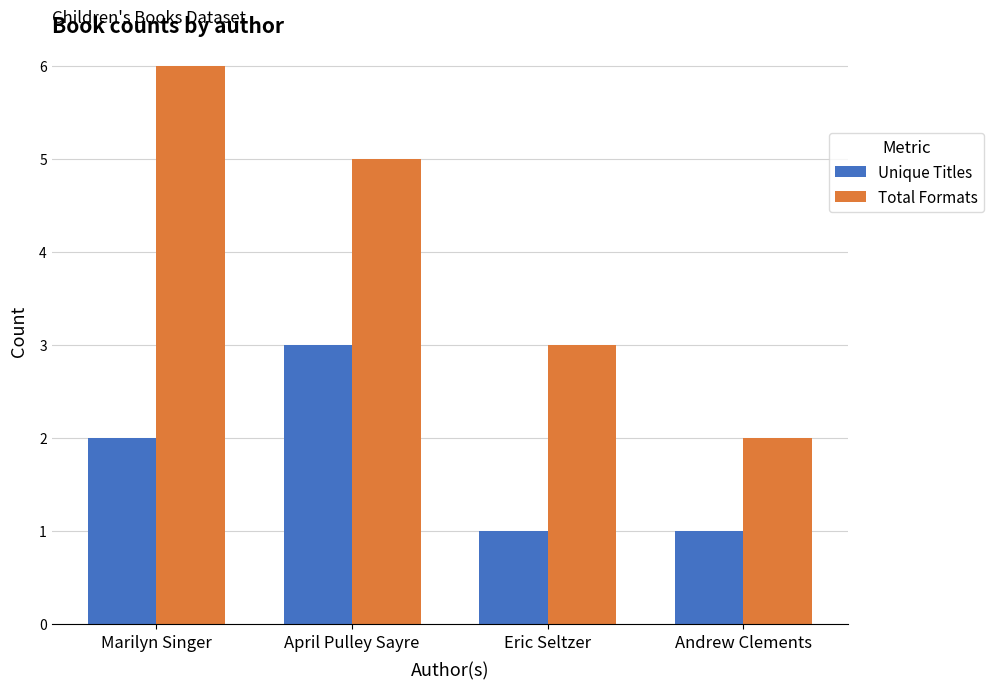

What value does the Total Formats series have at Eric Seltzer?

3